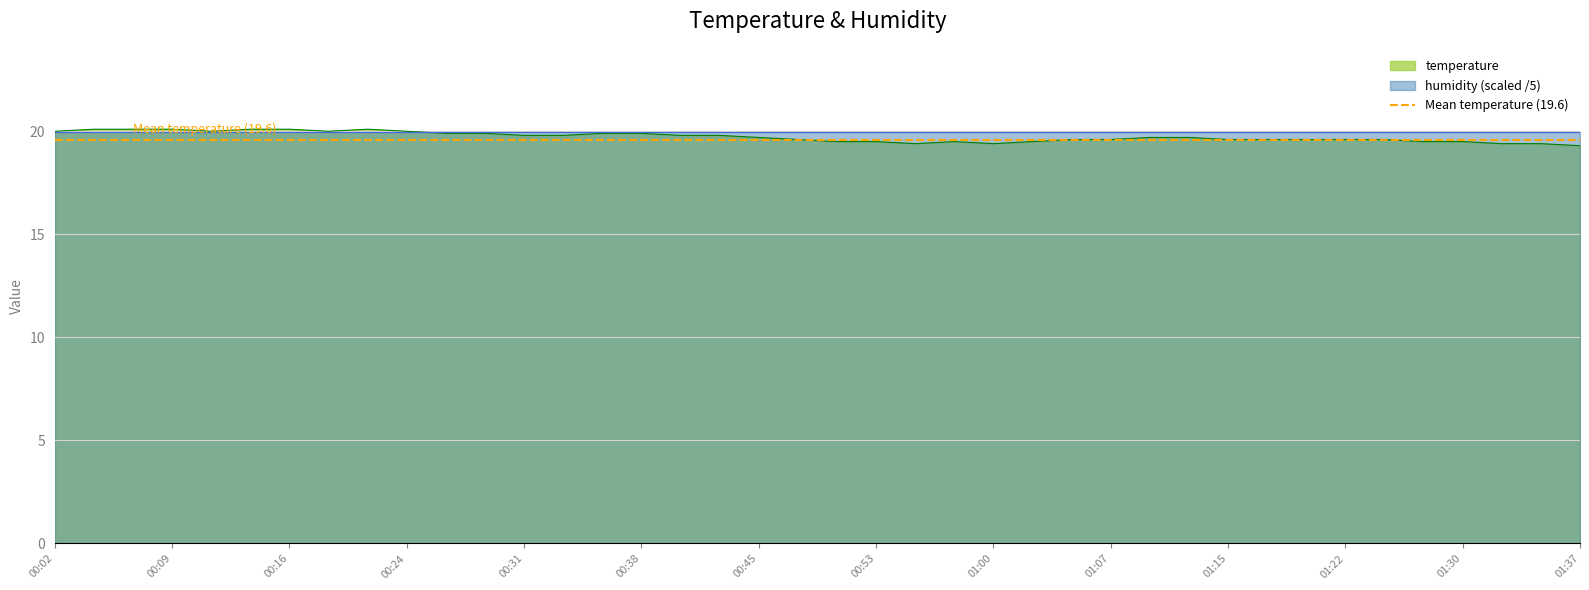

At which category does the chart reach its minimum across all series?

01:37